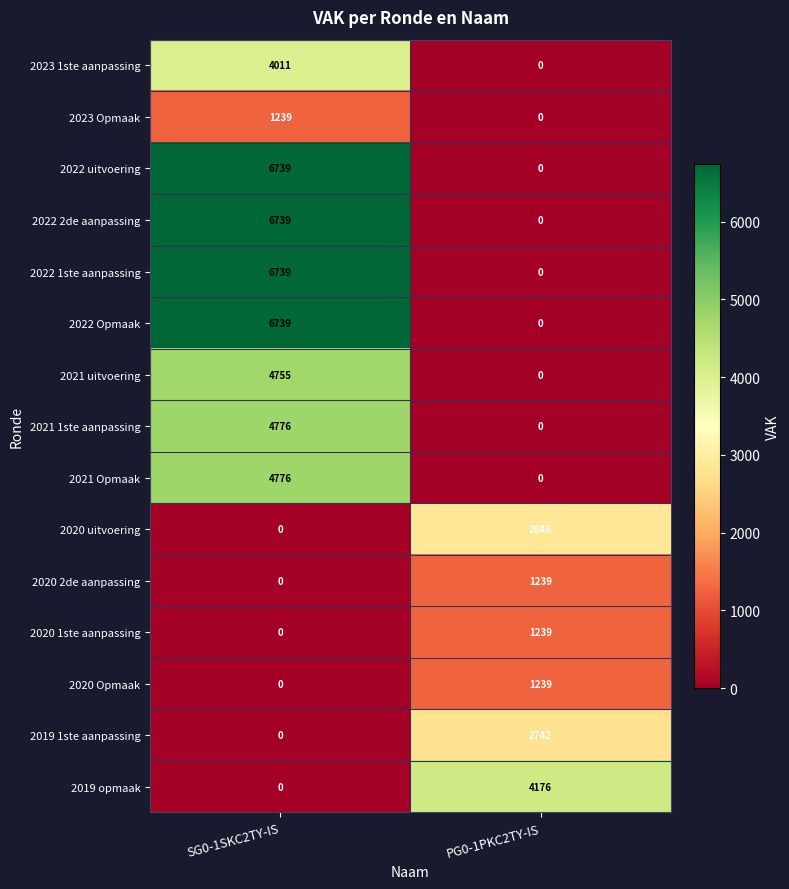

What is the average value of the 2022 2de aanpassing series?

3370